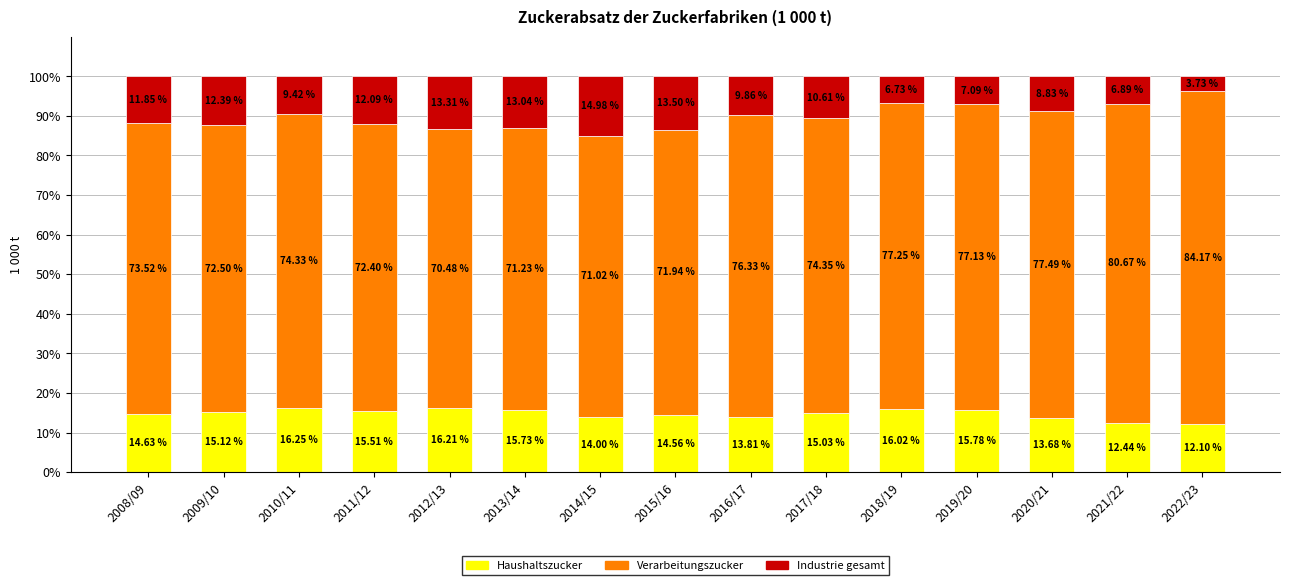

What is the total value across all series at 2019/20?

100.0